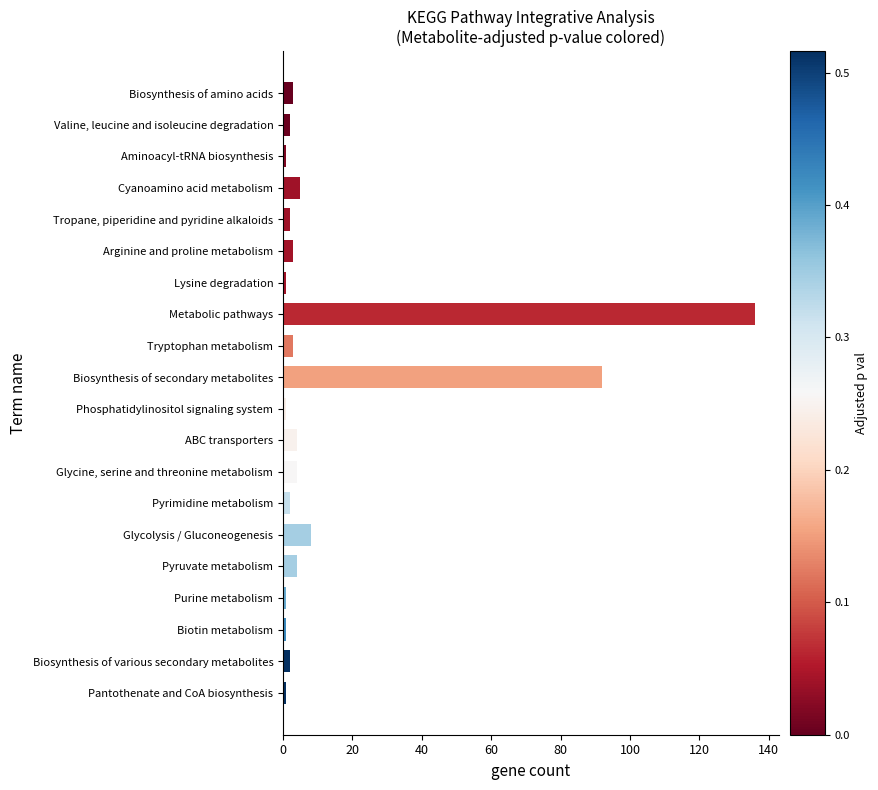

Is it true that the value at Cyanoamino acid metabolism is 5?

True